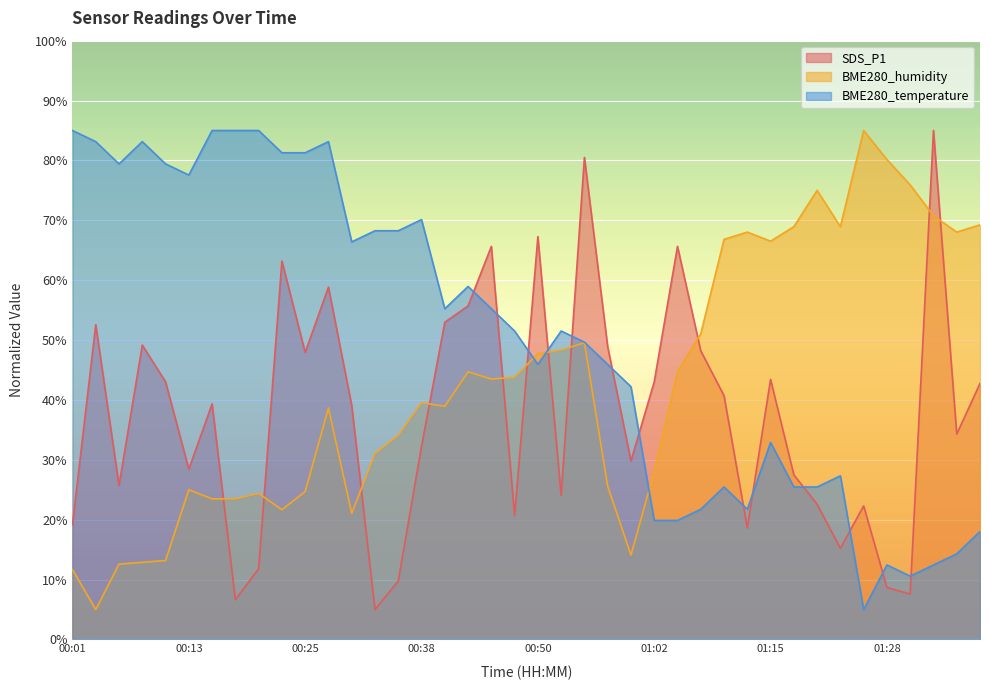

How many interior local valleys does the SDS_P1 series have?

12